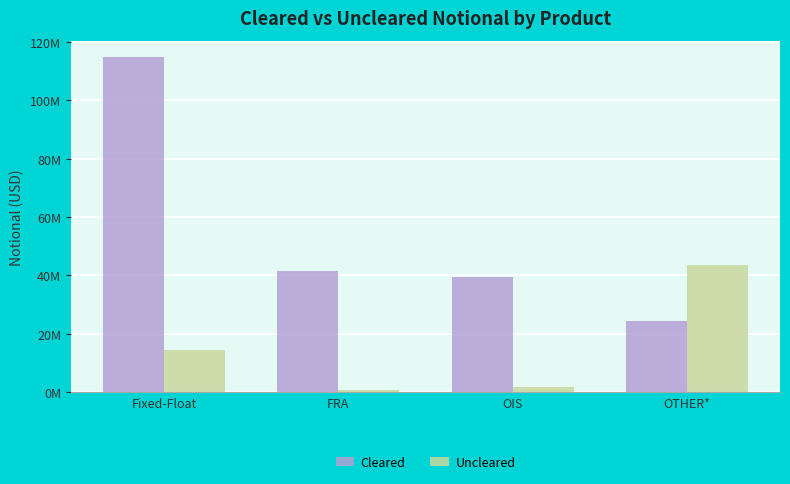

Which label corresponds to the largest value in the chart?

Fixed-Float